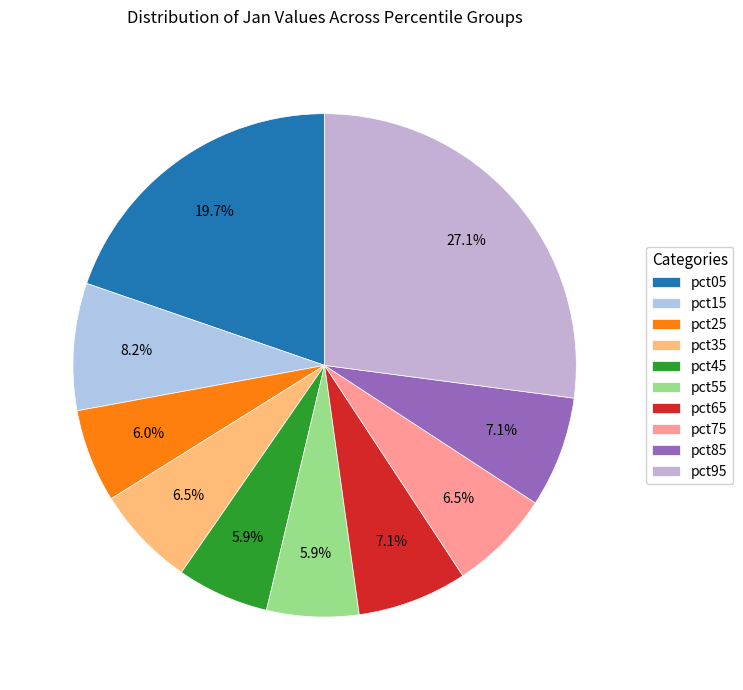

To the nearest percent, what is the combined percentage of pct45 and pct35?

12%